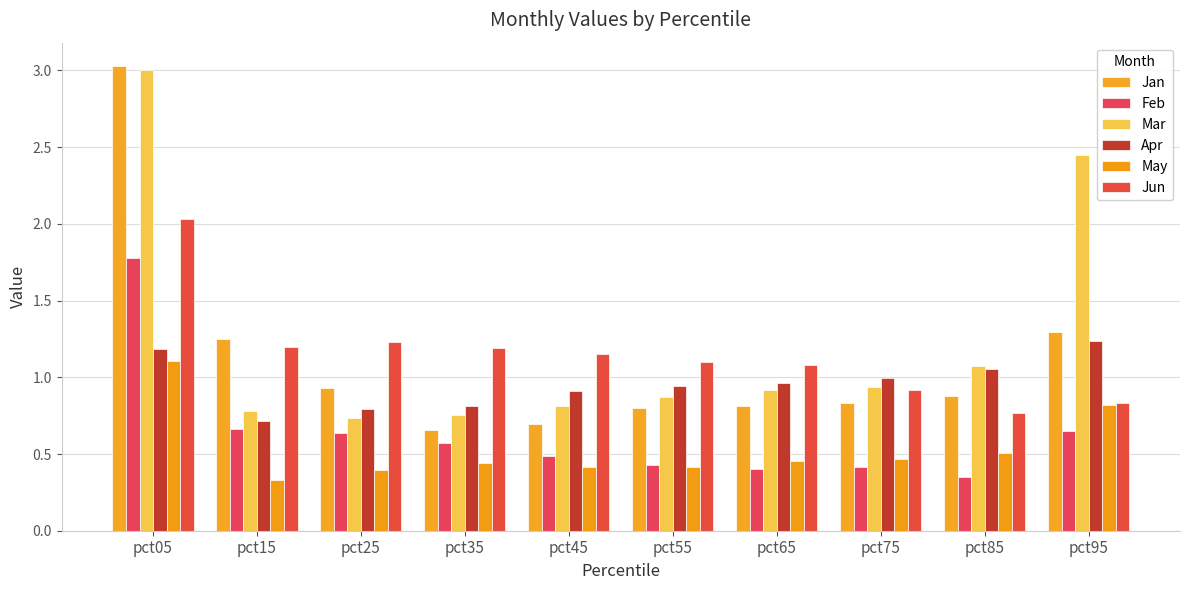

How many groups of bars are there?

10